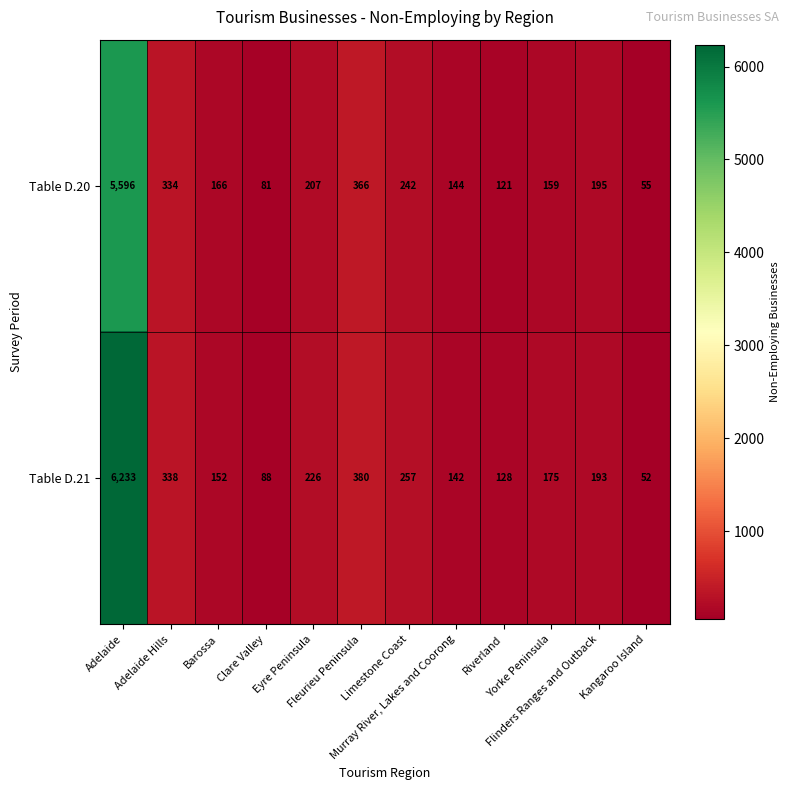

Which category has the lowest value across all series?

Kangaroo Island